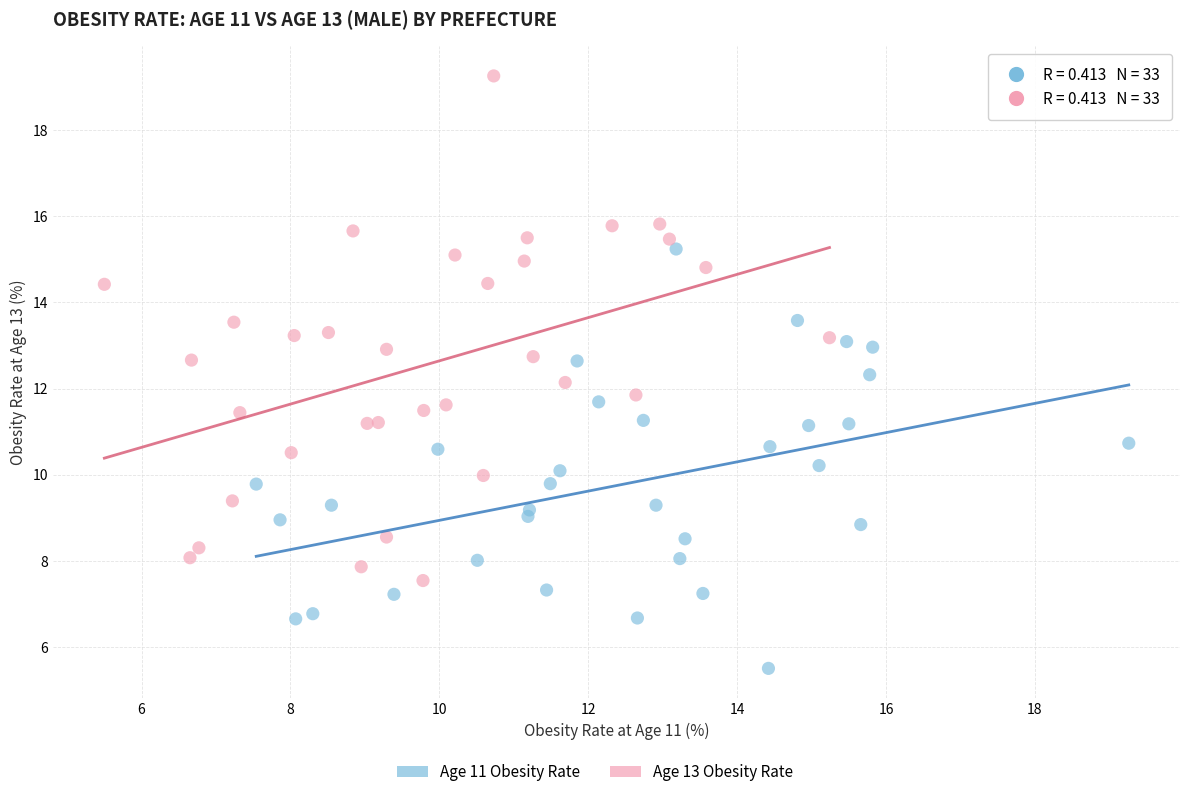

Which series contains the lowest Y value?

Age 11 Obesity Rate